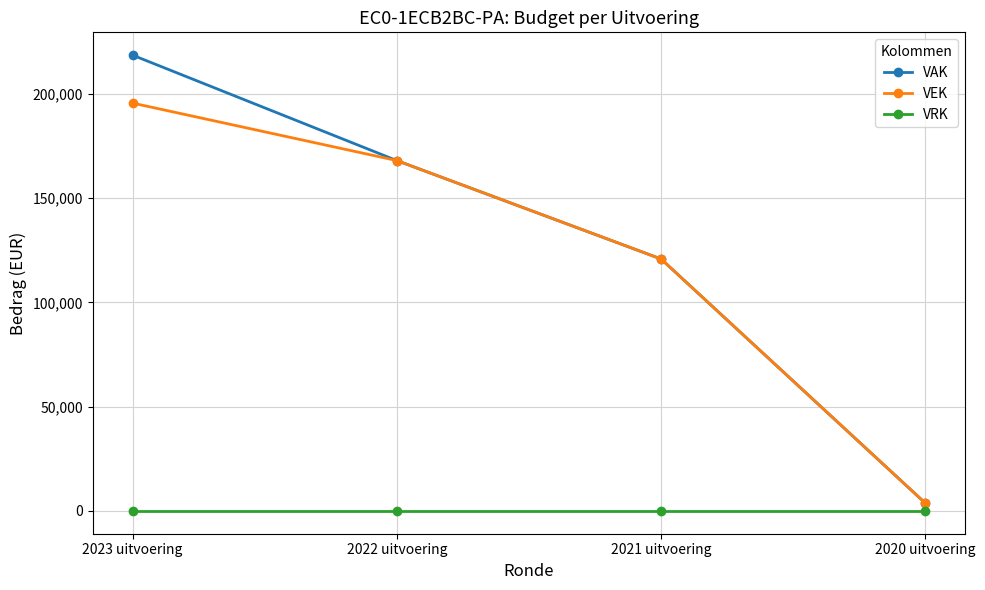

The VEK series shows 3735 at 2020 uitvoering. True or false?

True